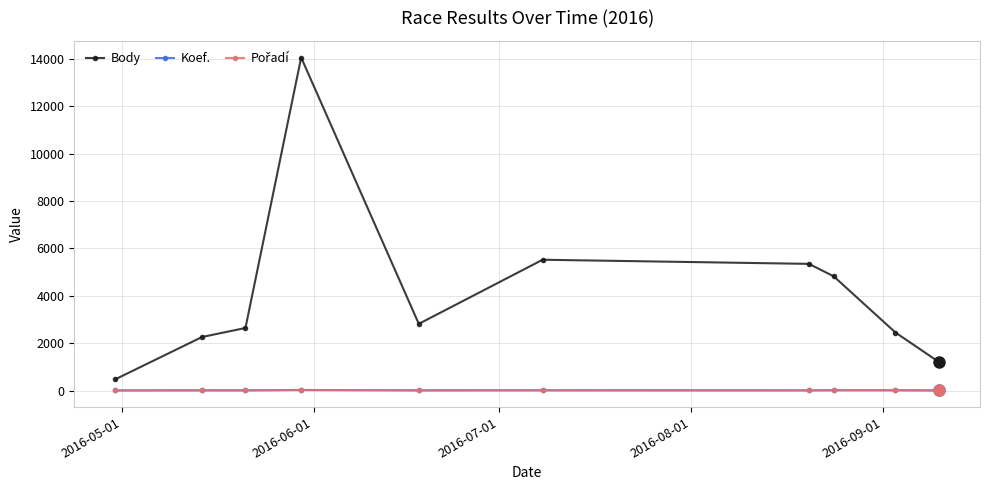

Which series has the largest total across all categories?

Body